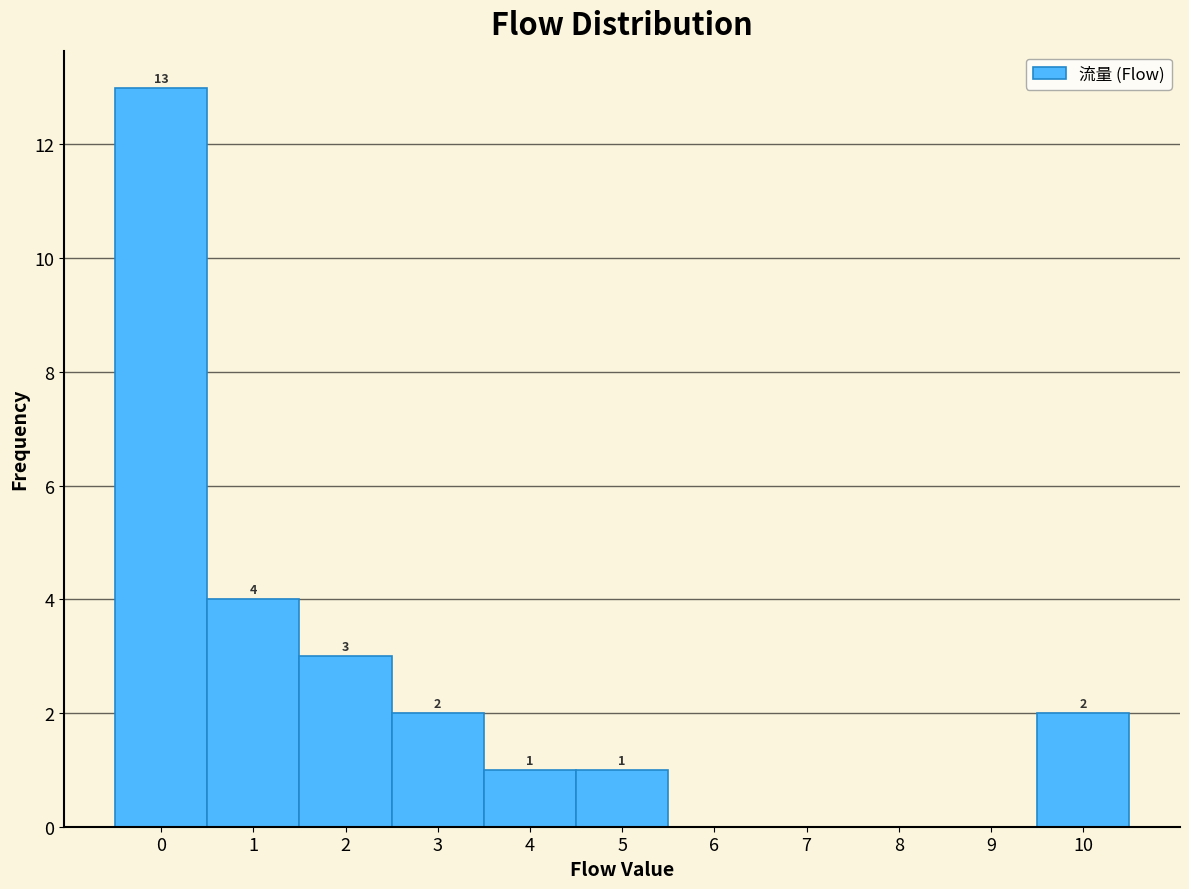

Over which range of the x-axis is the bar tallest?

-0.5 to 0.5